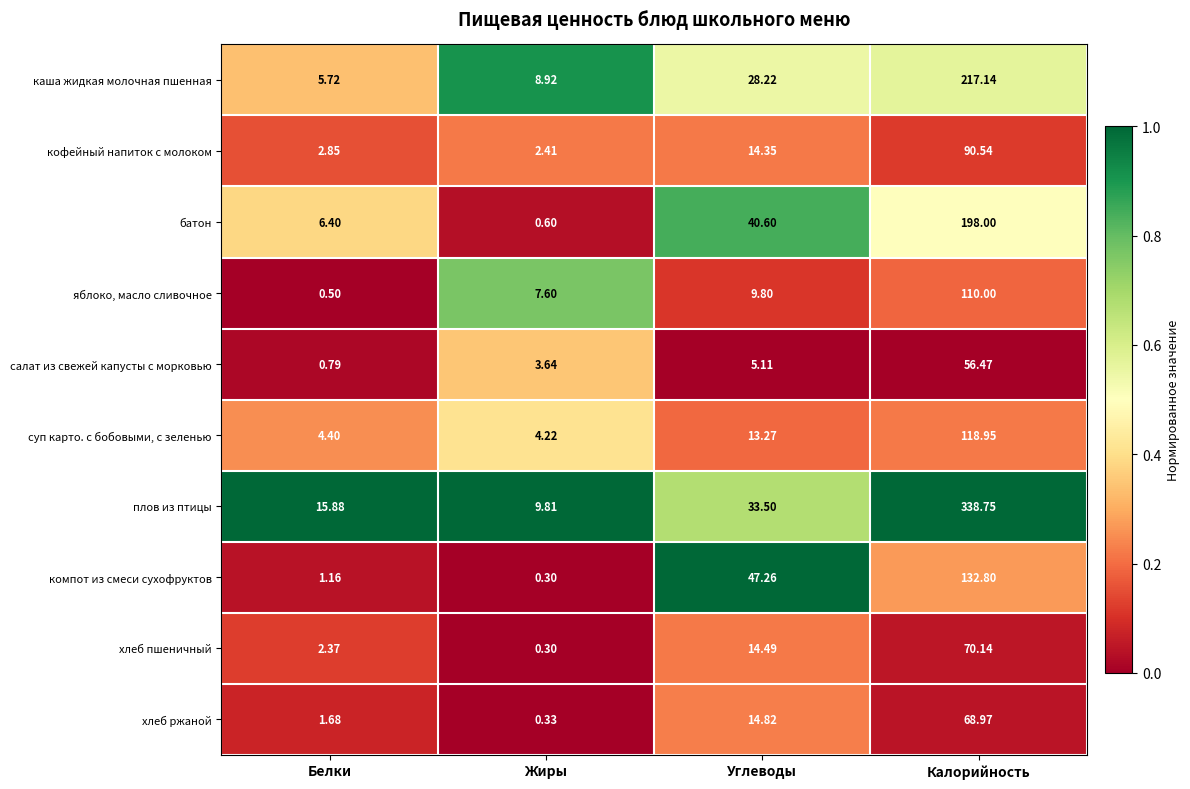

What is the spread (max minus min) of values at Жиры?

9.5